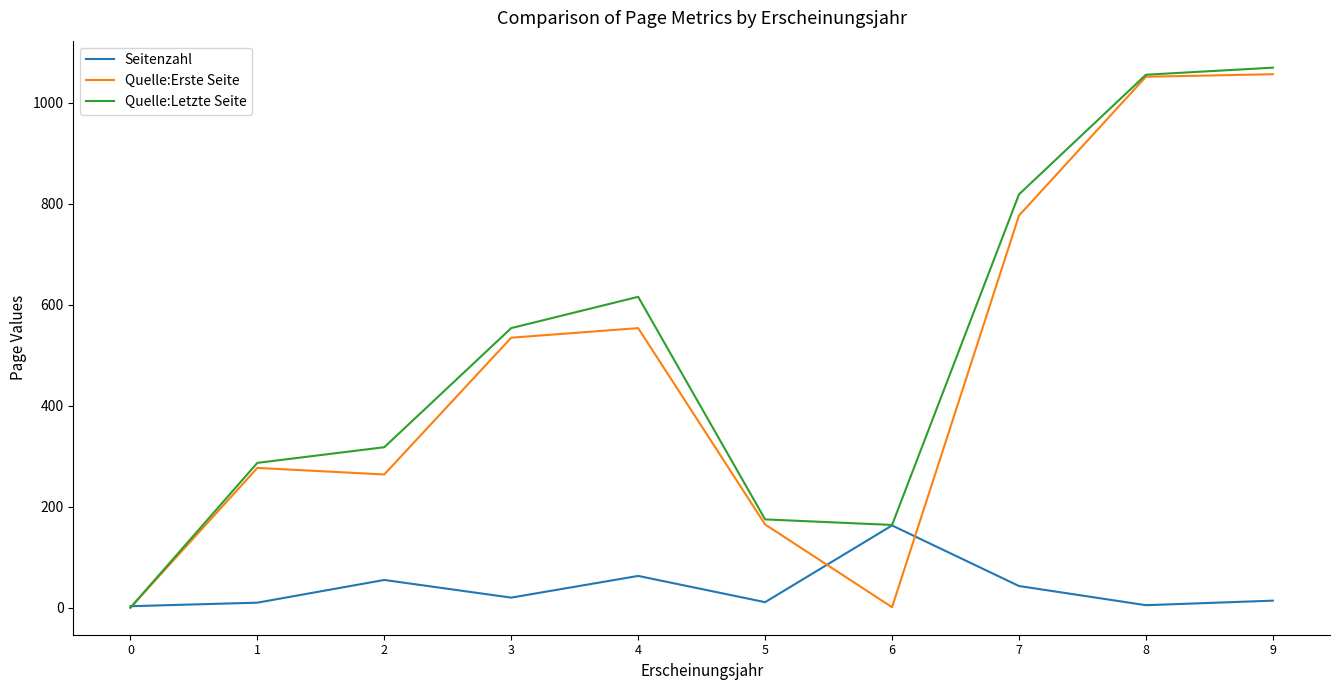

Which series changed the most between 2 and 5?

Quelle:Letzte Seite